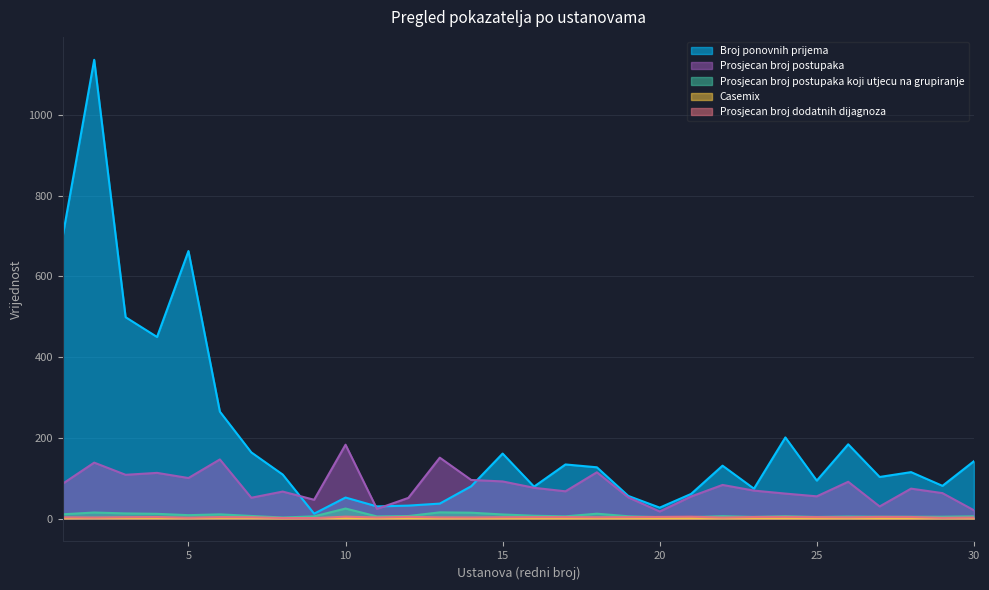

Which series has the largest total across all categories?

Broj ponovnih prijema